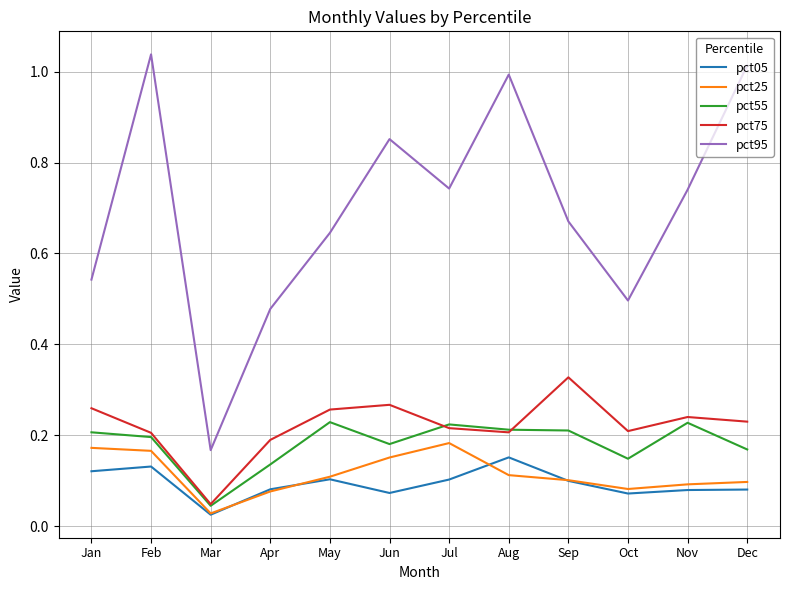

The pct25 series shows 0.1 at Dec. True or false?

True